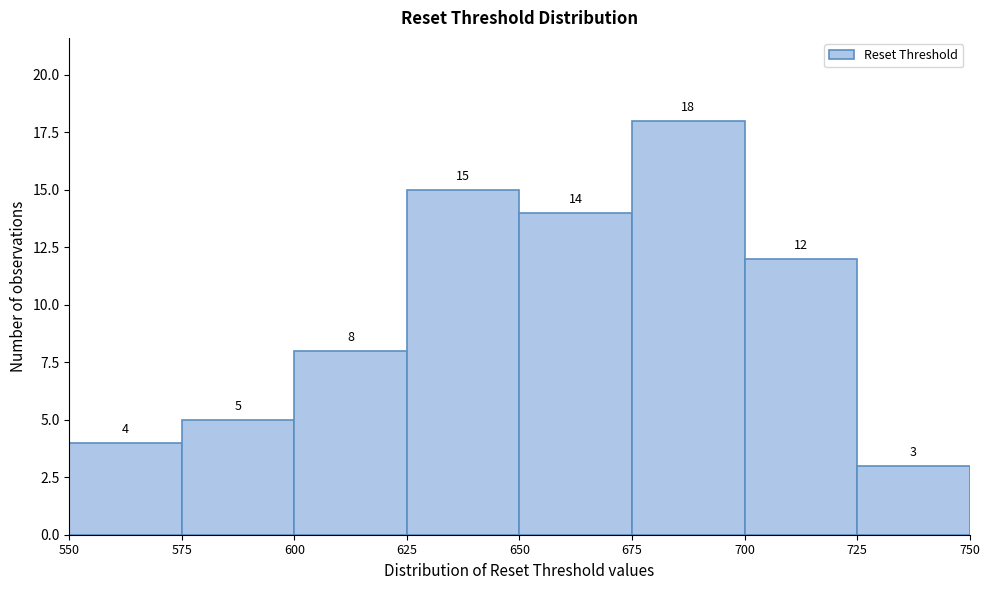

Reading left to right, transcribe this chart: for each bar, give the range it covers on the x-axis and its height.

550 to 575: 4
575 to 600: 5
600 to 625: 8
625 to 650: 15
650 to 675: 14
675 to 700: 18
700 to 725: 12
725 to 750: 3